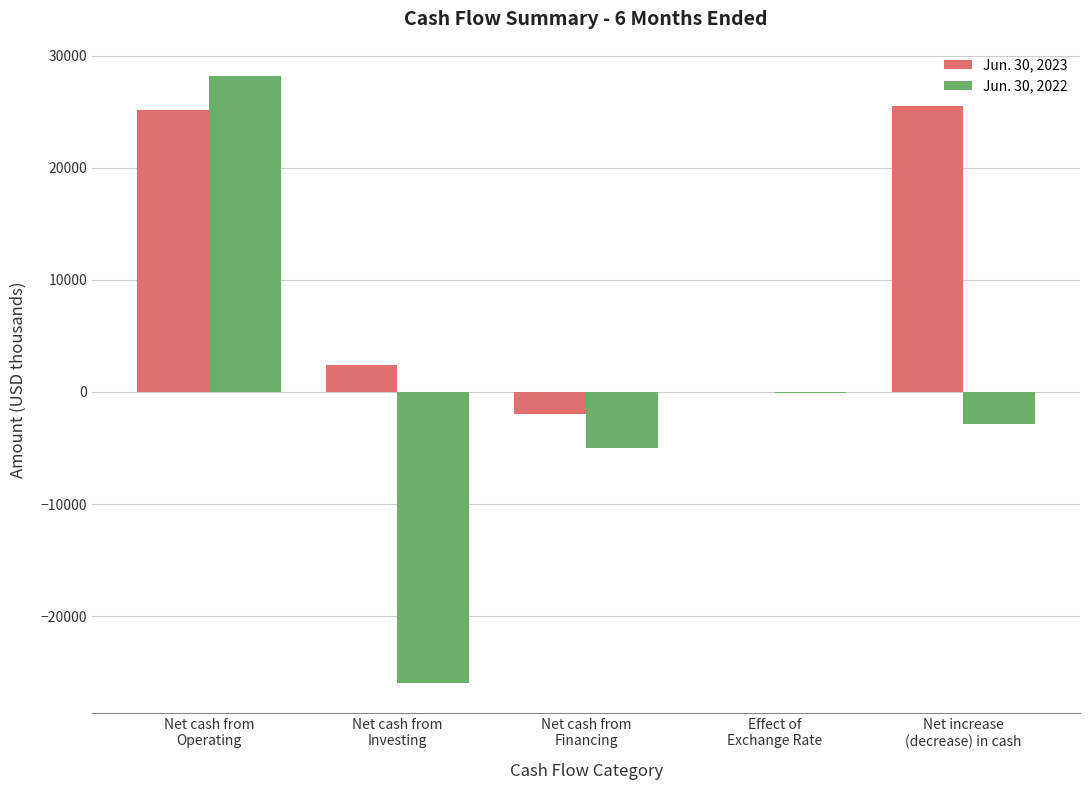

What is the spread (max minus min) of values at Net cash from
Financing?

3015